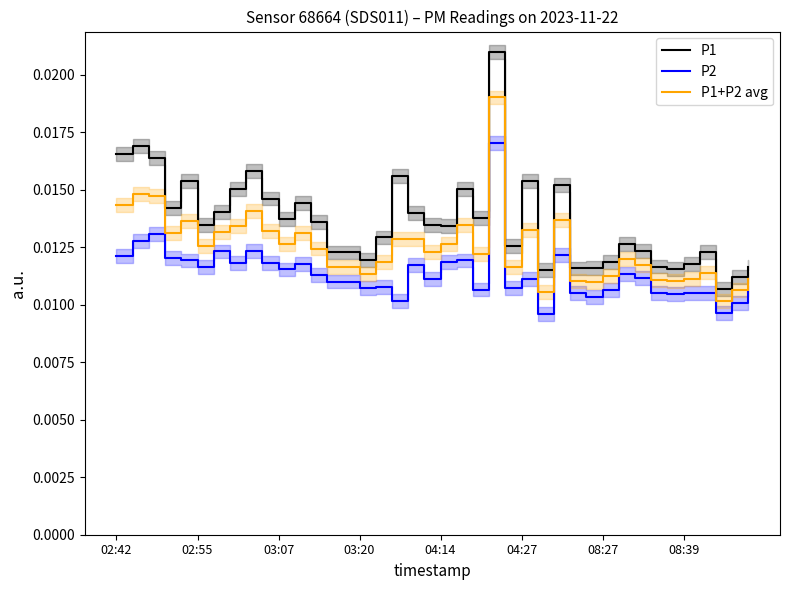

Does the chart have visible grid lines?

No